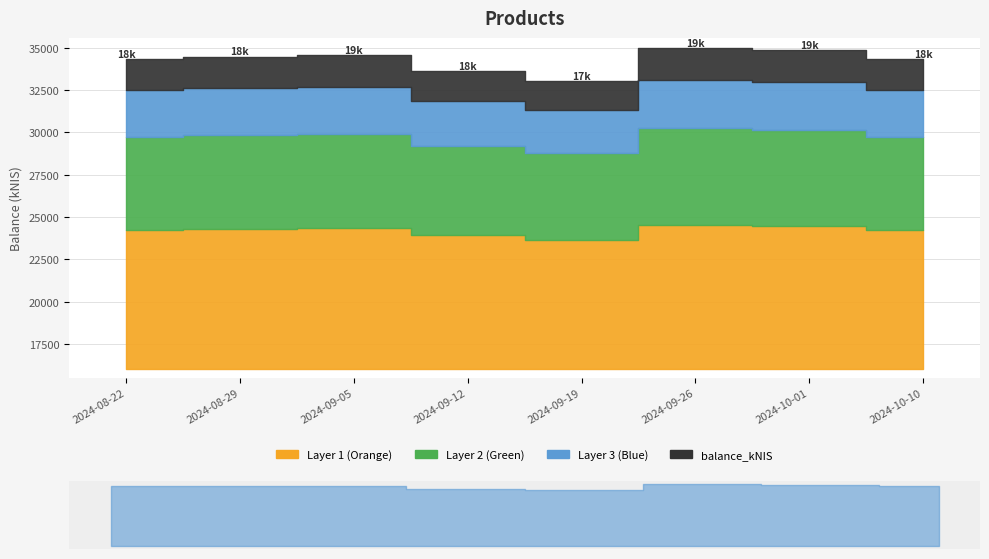

At which category does the chart reach its peak across all series?

2024-09-26